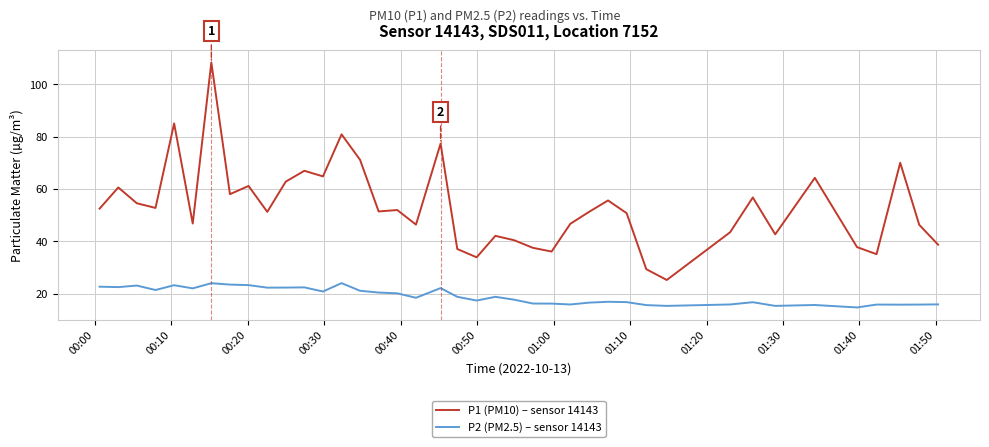

Which series has the largest total across all categories?

P1 (PM10) – sensor 14143